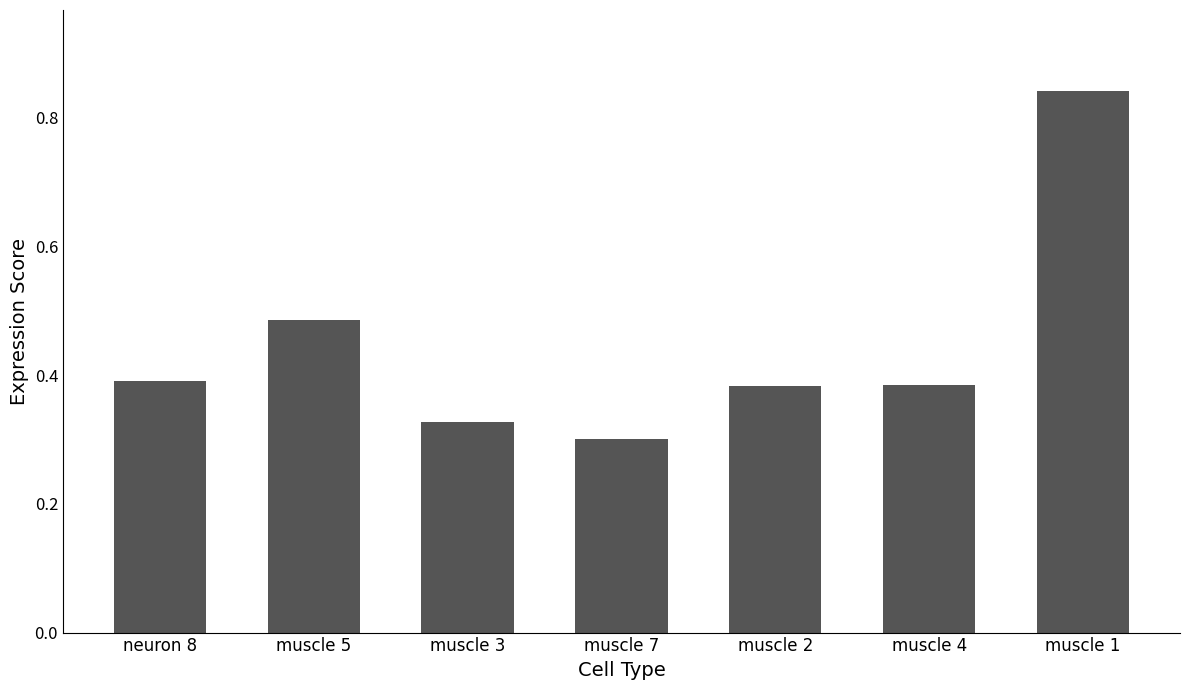

What is the change in value from muscle 3 to muscle 1?

+0.5